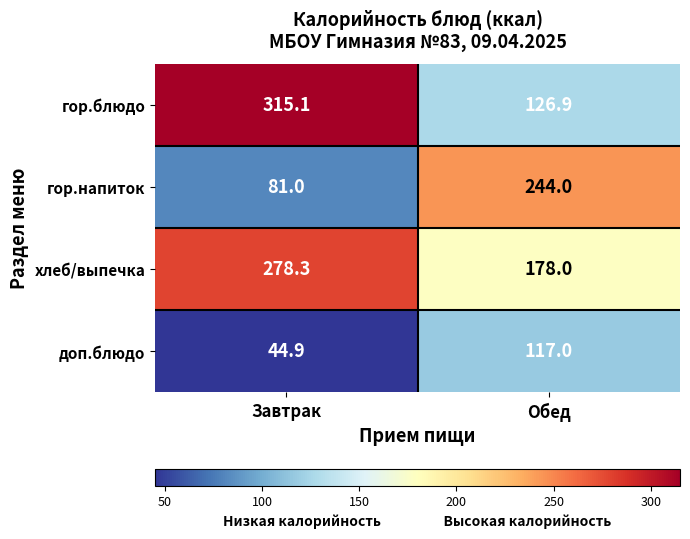

Reading left to right, what are all the values shown in this chart?

гор.блюдо: Завтрак=315.1	Обед=126.9
гор.напиток: Завтрак=81.0	Обед=244.0
хлеб/выпечка: Завтрак=278.3	Обед=178.0
доп.блюдо: Завтрак=44.9	Обед=117.0